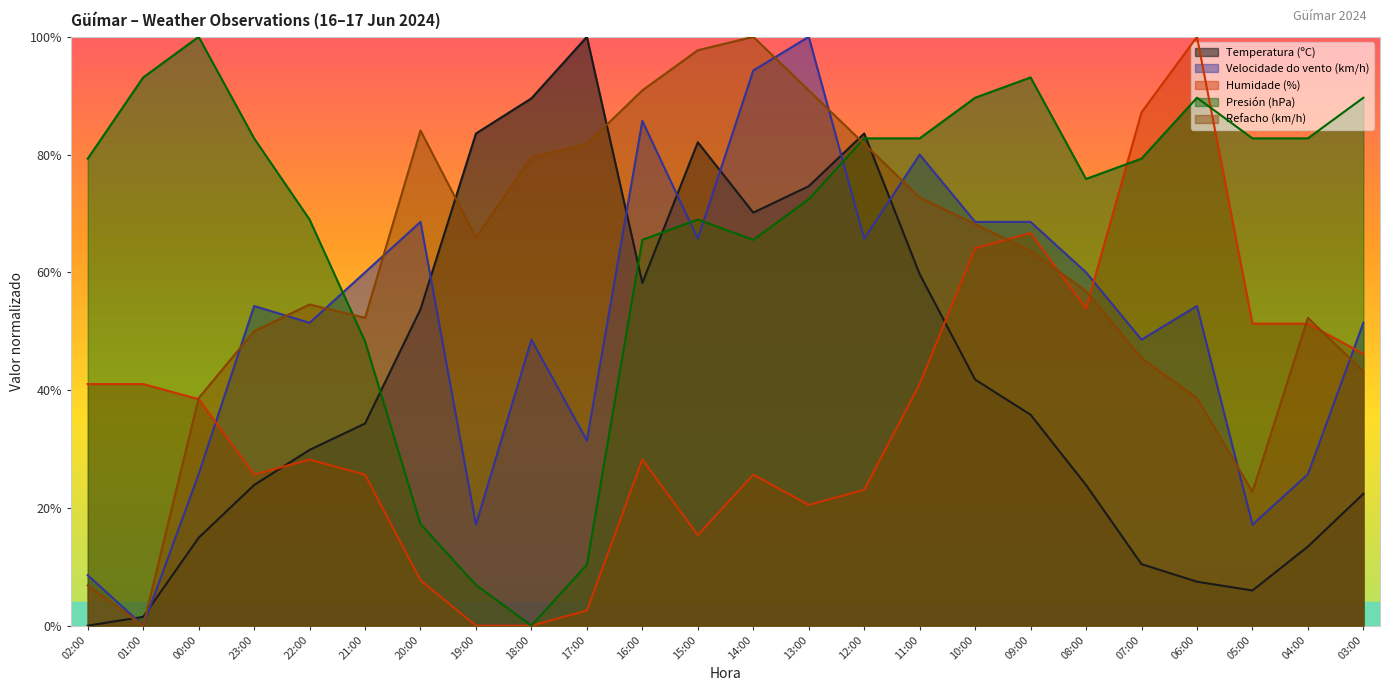

Which series has the largest total across all categories?

Presión (hPa)